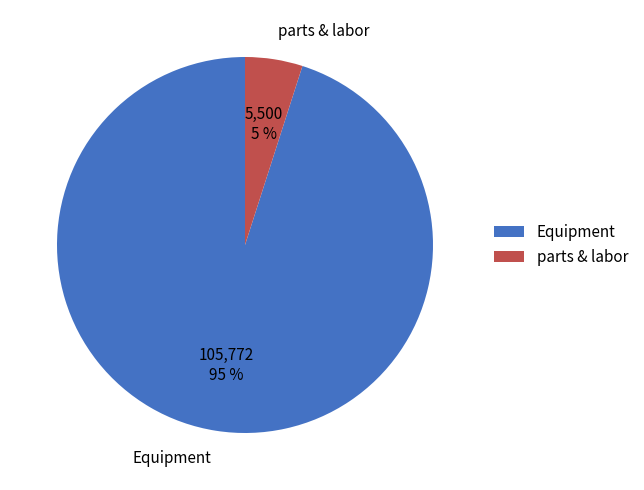

To the nearest percent, what is the difference between the Equipment and parts & labor slice percentages?

90%